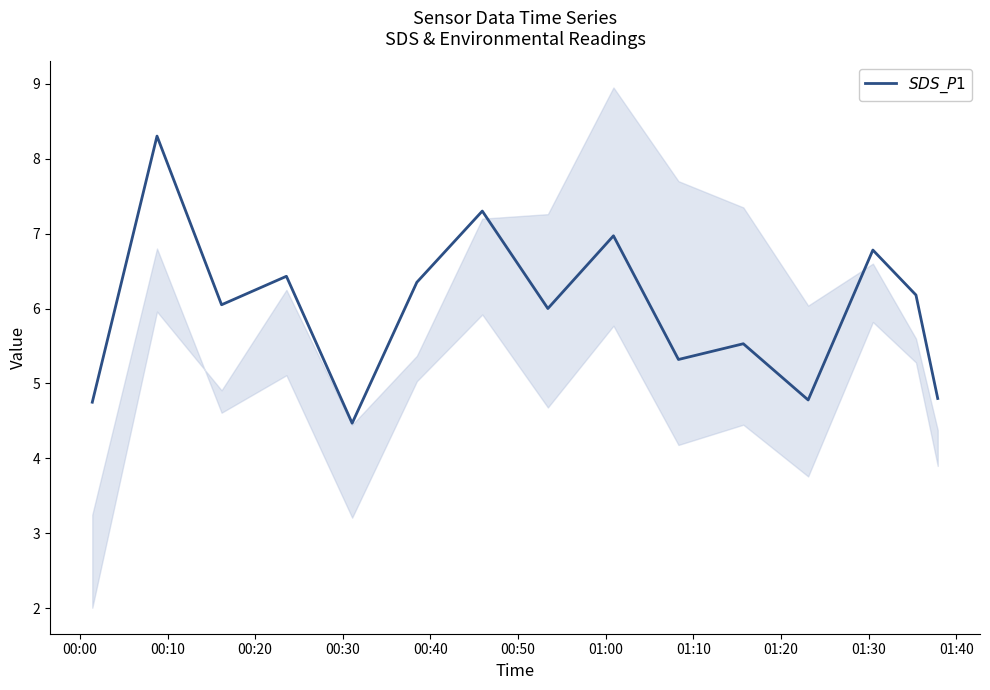

How many data points does each series have?

15